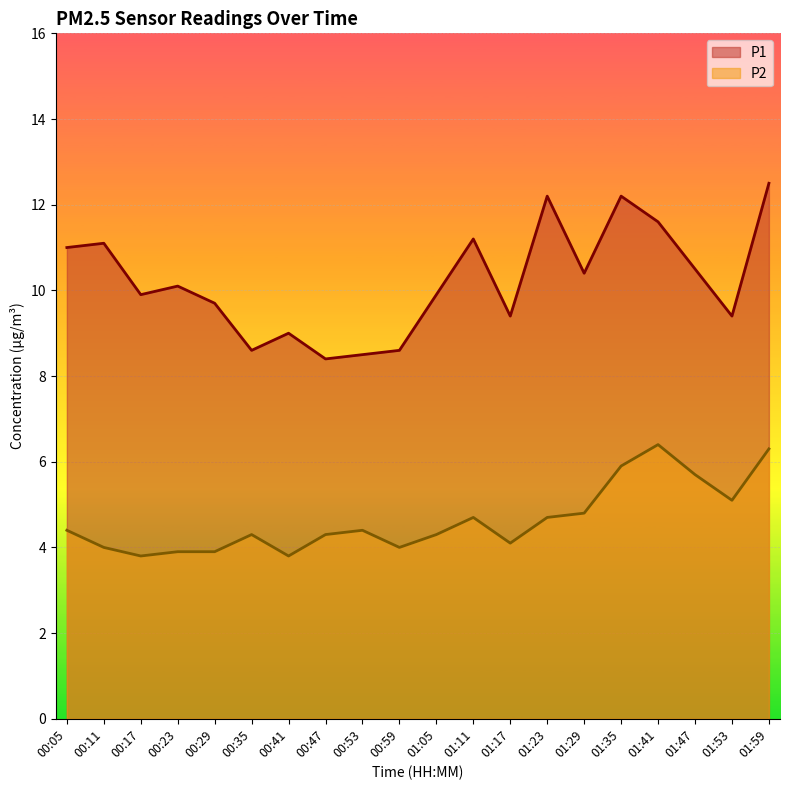

What is the label of the 6th point from the left?

00:35